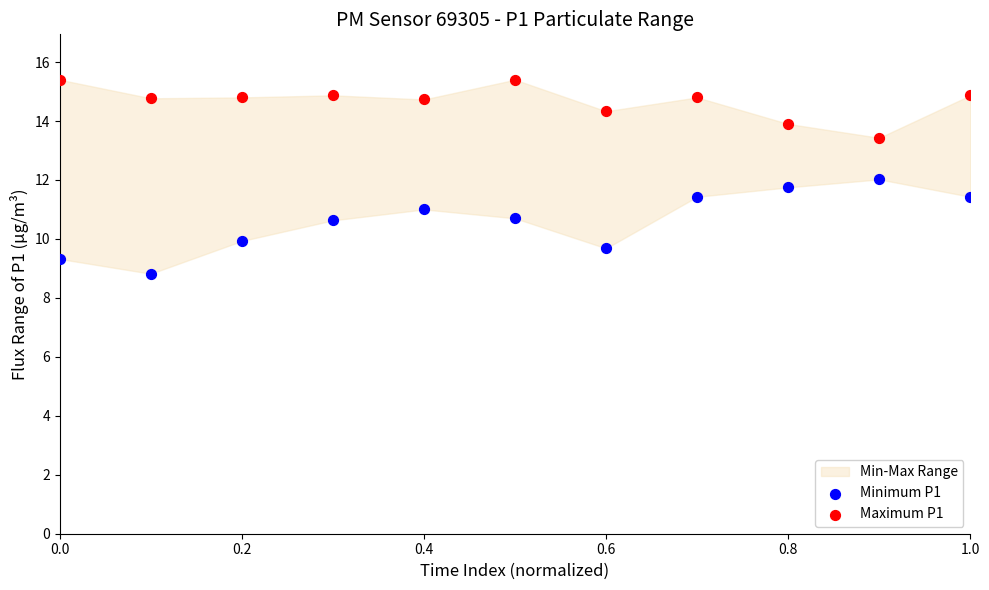

Which series has the widest spread of Y values?

Minimum P1